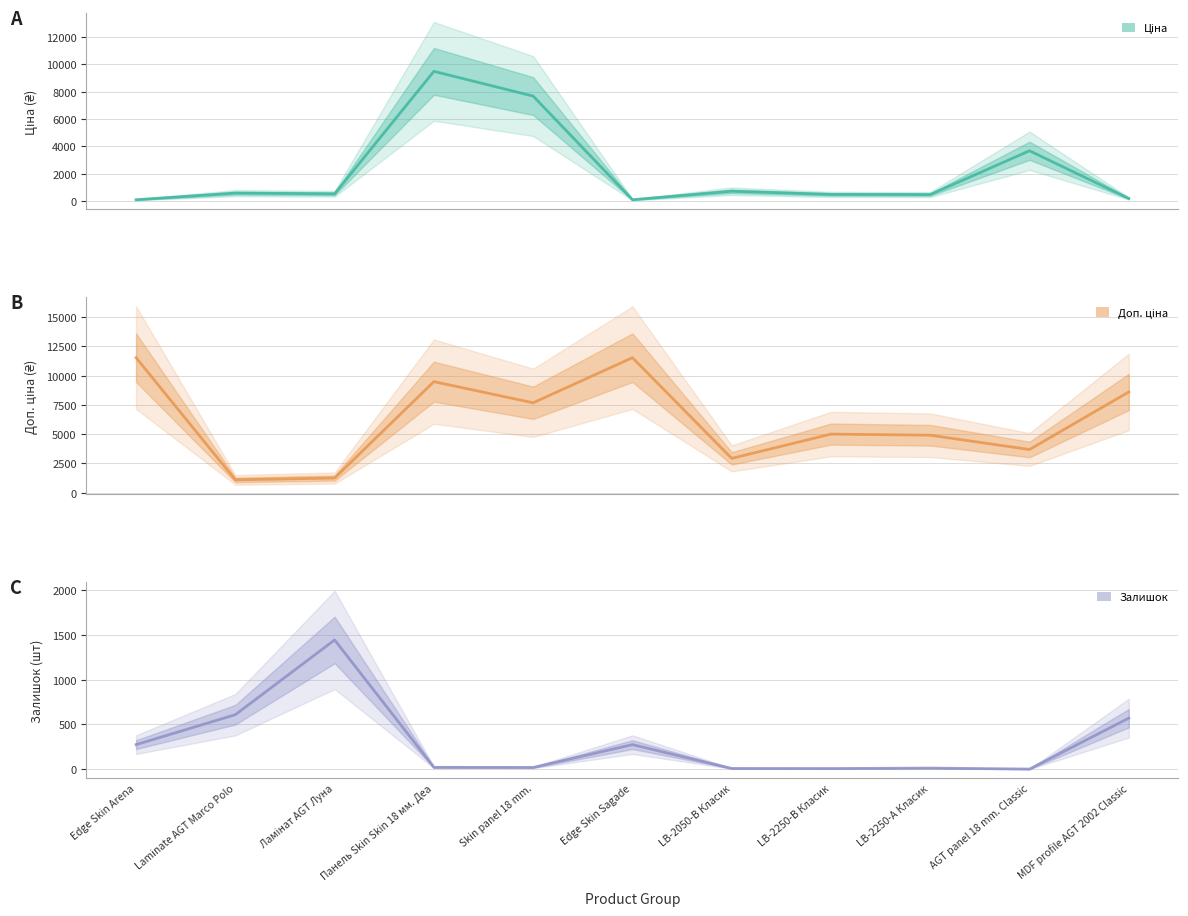

What is the value of the Доп. ціна (central) point at the 3rd from the left?

1249.1